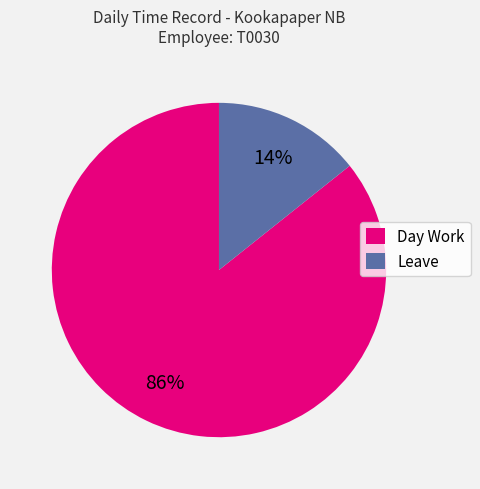

Which slice is the smallest?

Leave